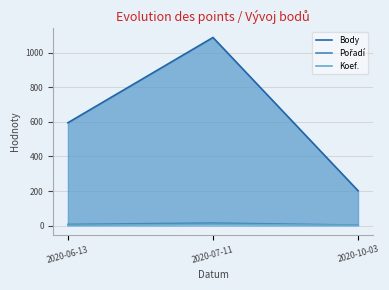

What is the lowest value of the Koef. series?

2